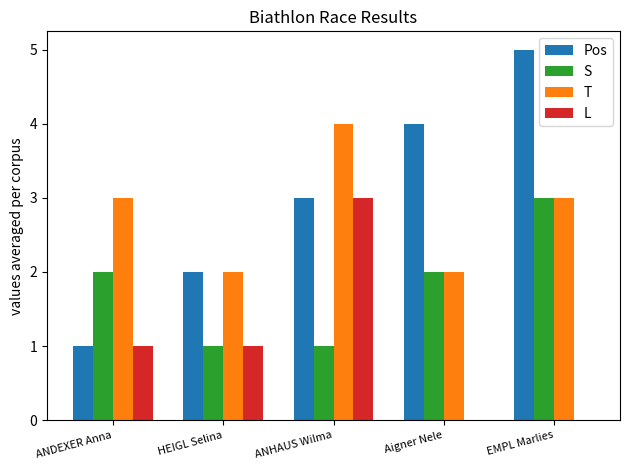

The value of S at ANHAUS Wilma is 1. True or false?

True